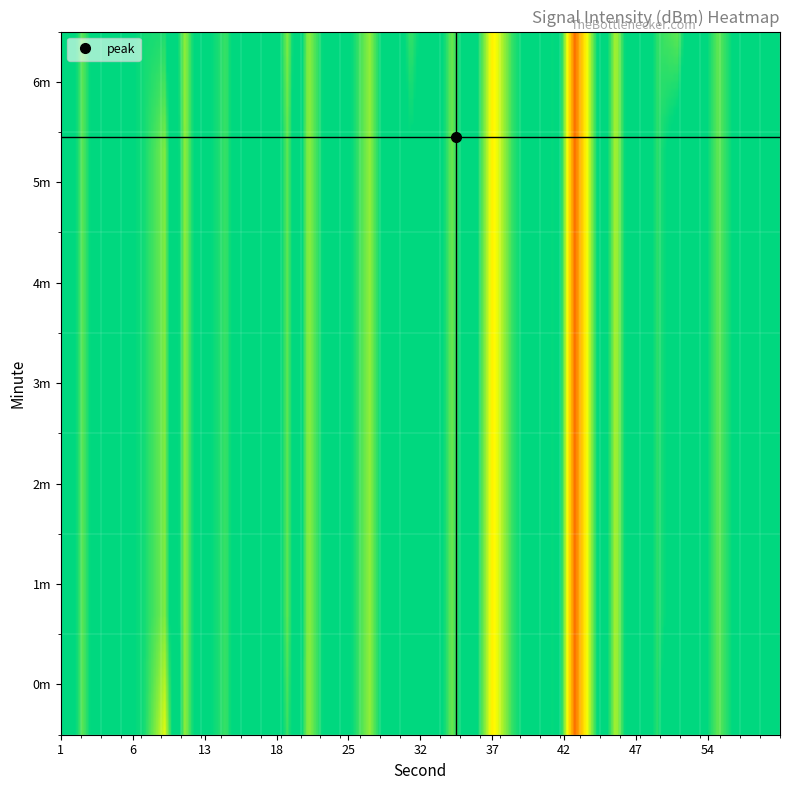

Which series has the largest total across all categories?

1